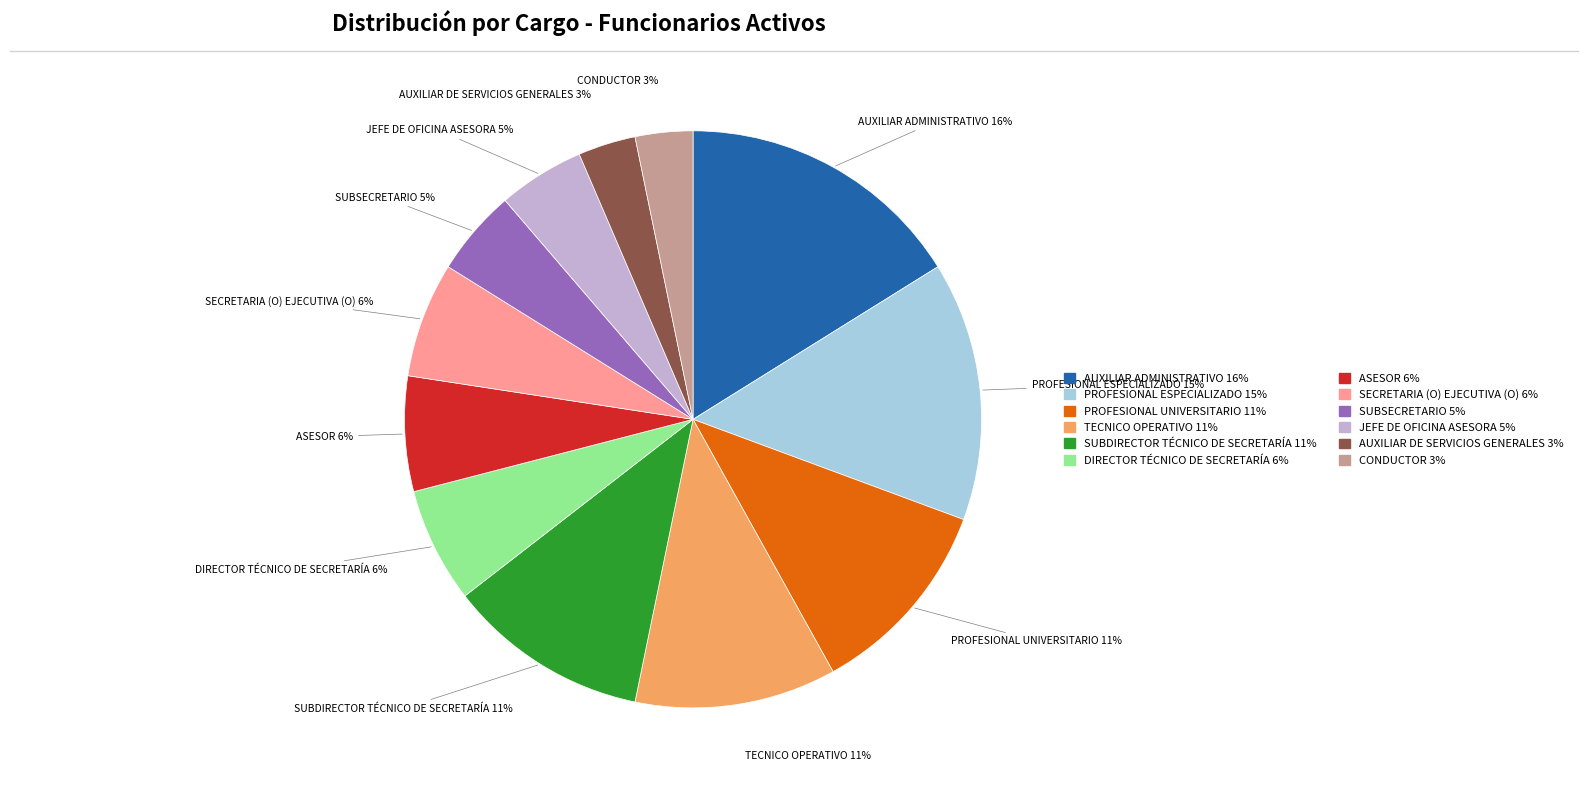

Which slice is the largest?

AUXILIAR ADMINISTRATIVO